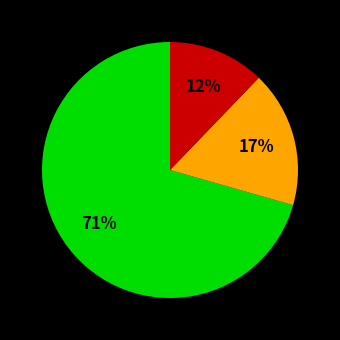

To the nearest percent, what is the average slice percentage?

33%